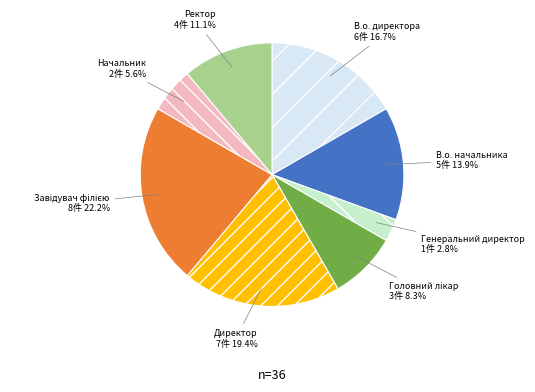

The В.о. начальника slice represents 14% of the pie. True or false?

True